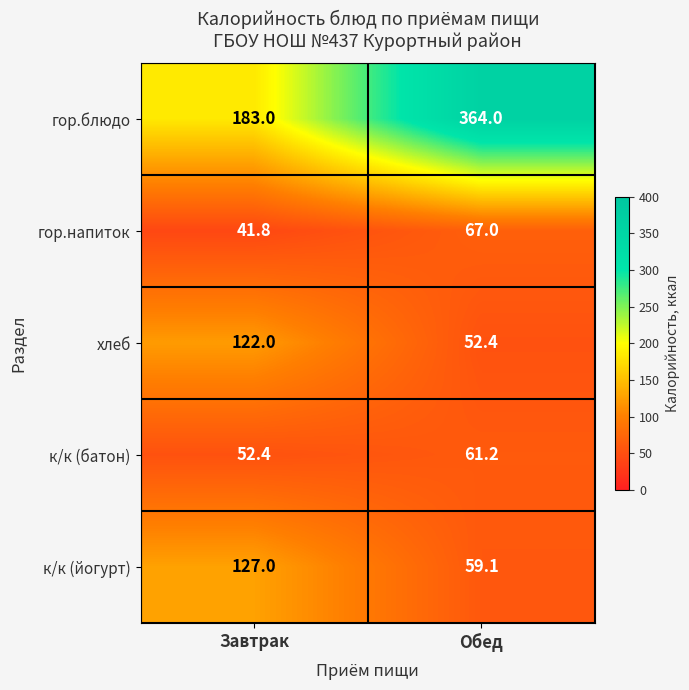

True or false: к/к (батон) has a value of 33.6 at Завтрак.

False